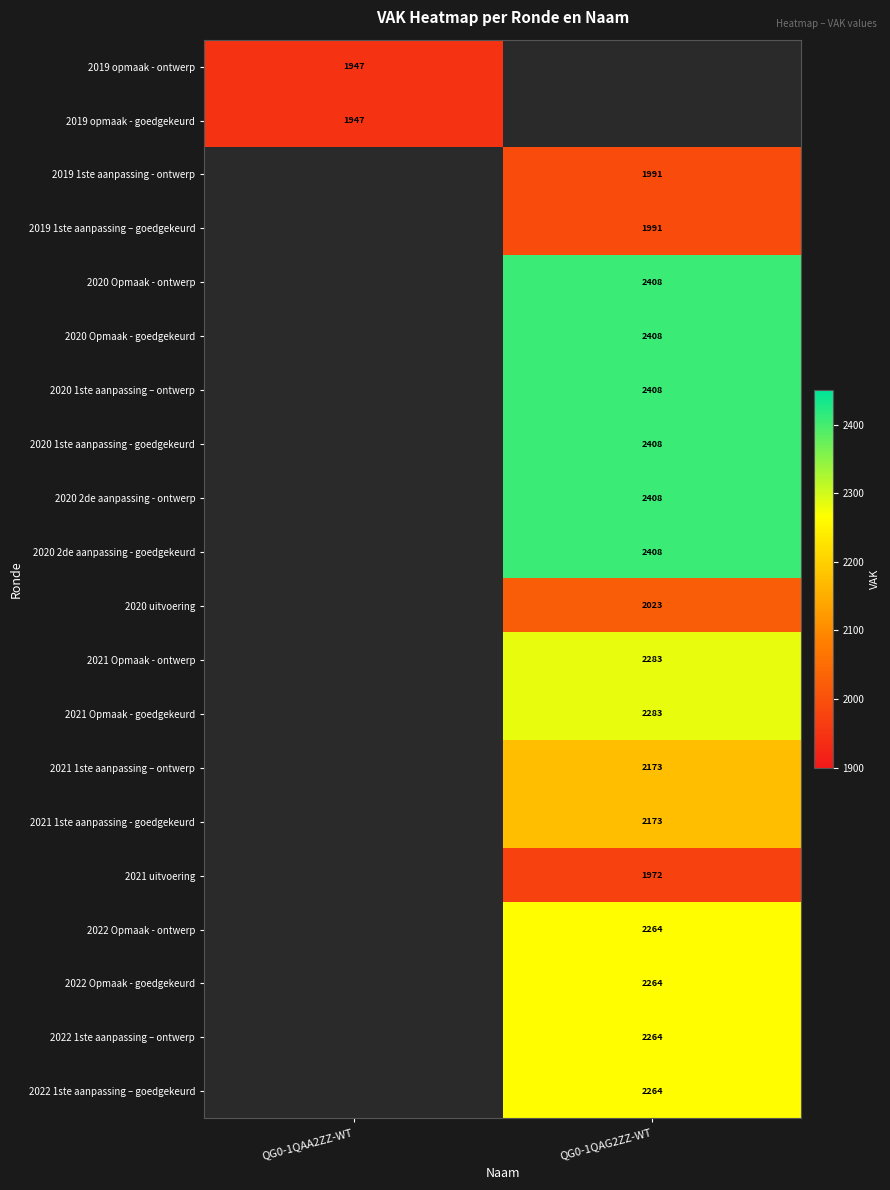

True or false: 2021 Opmaak - goedgekeurd has a value of 1283 at QG0-1QAG2ZZ-WT.

False